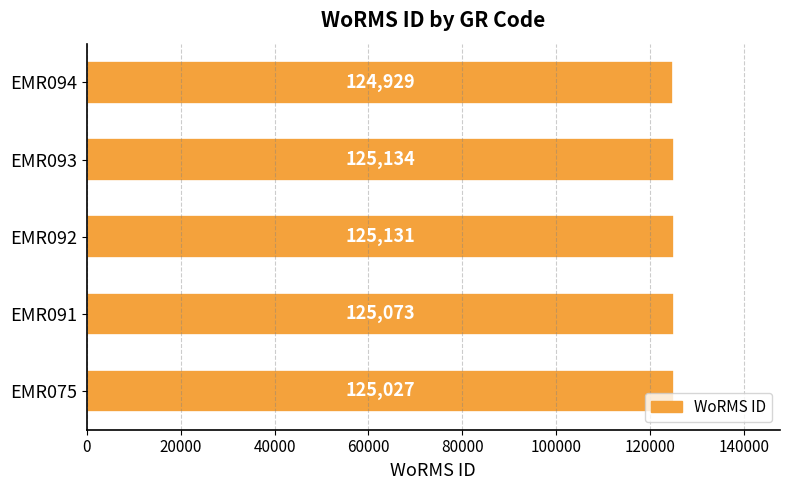

What is the difference between the maximum and minimum values?

205